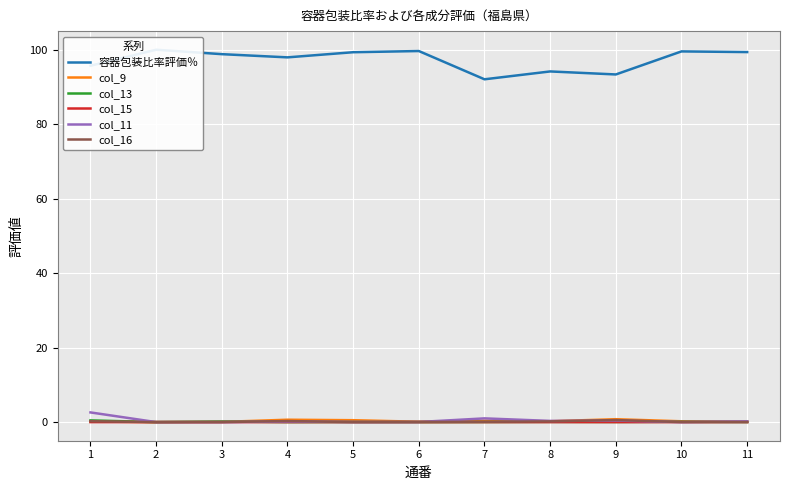

What is the difference between the highest and lowest values at 5?

99.3